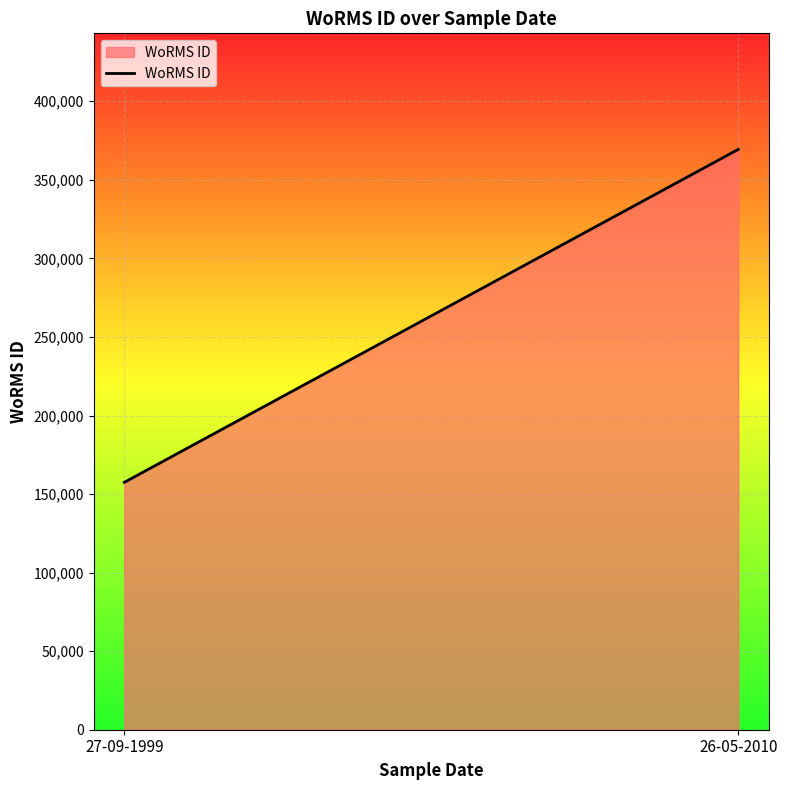

True or false: the data shows 604441 at 26-05-2010.

False